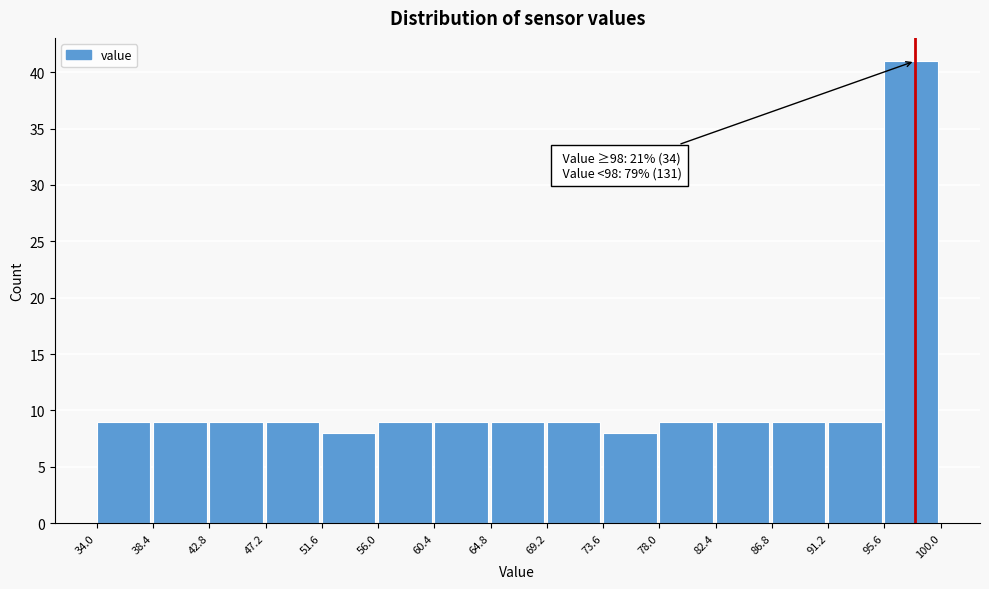

Over which range of the x-axis is the bar tallest?

95.6 to 100.0